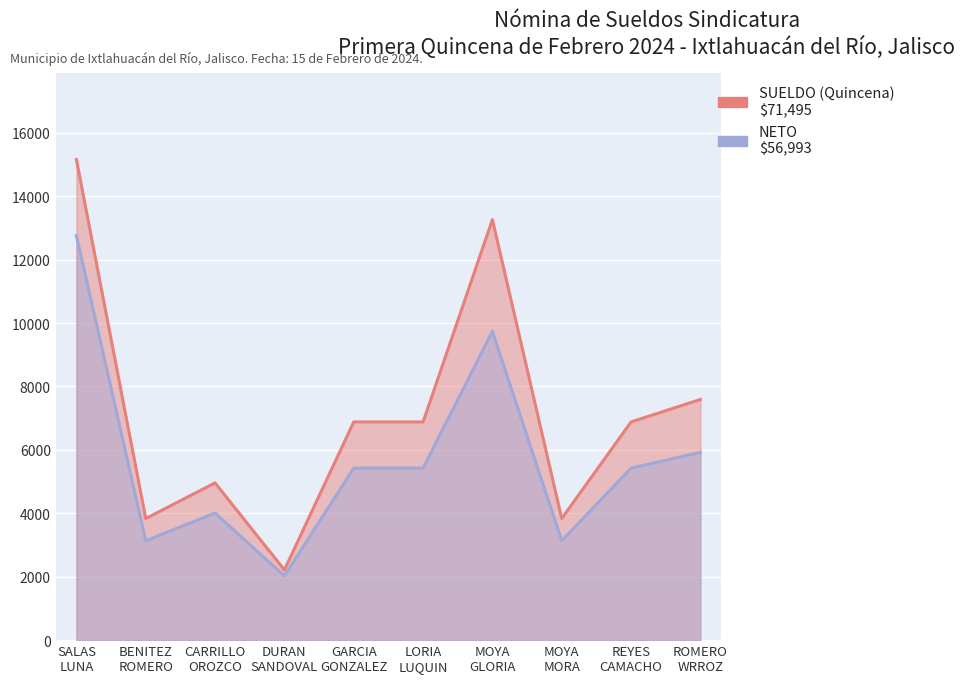

What are all the series names shown in the legend?

SUELDO (Quincena), NETO